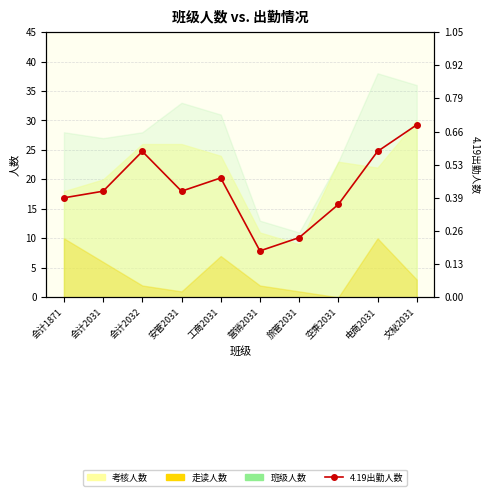

What is the label of the 3rd point from the left?

会计2032